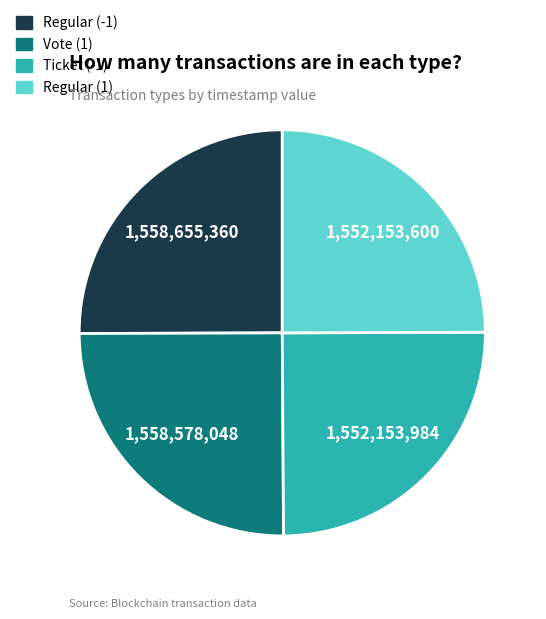

What is the ratio of the value at Ticket (-1) to the value at Regular (-1)?

1.0